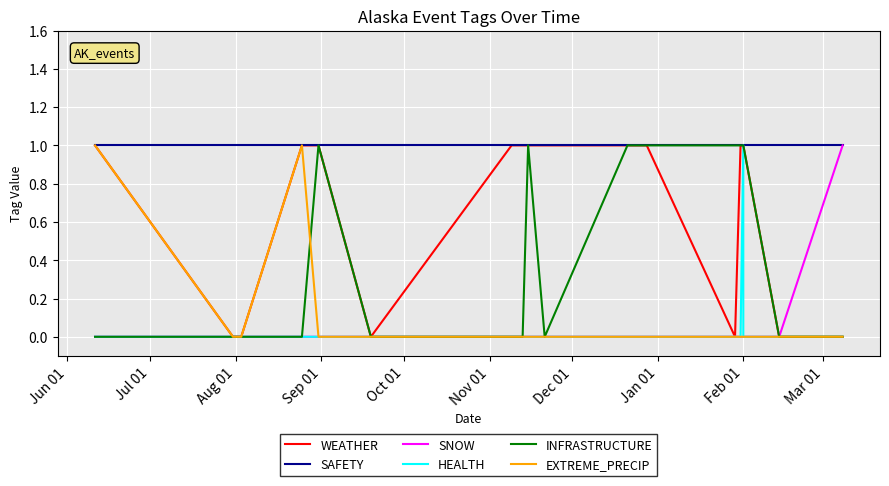

Which label corresponds to the largest value in the chart?

Feb 01